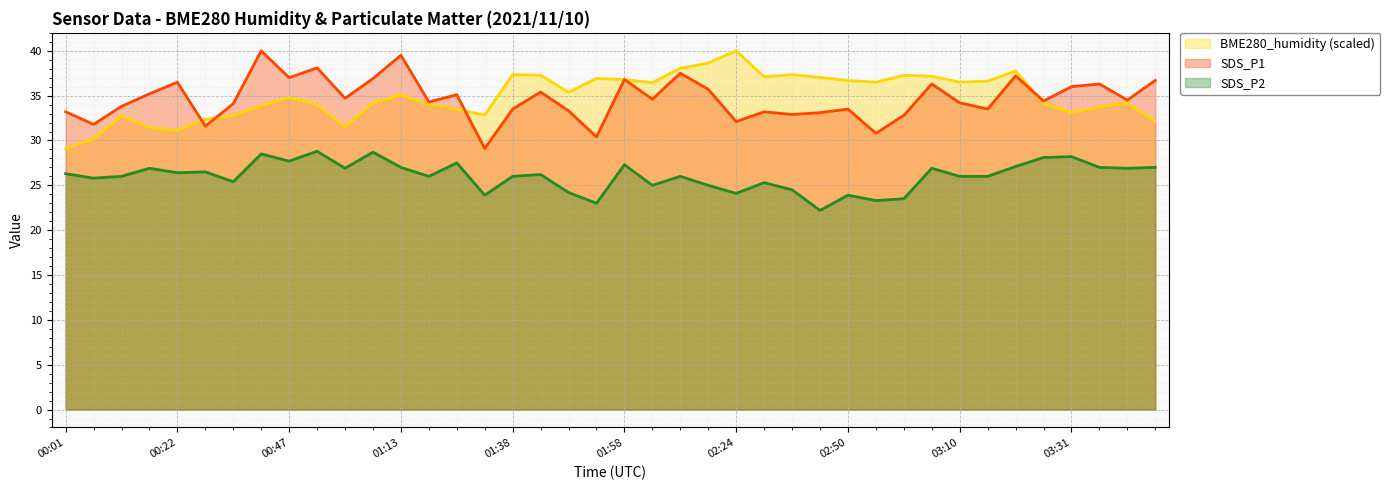

True or false: SDS_P2 and BME280_humidity intersect in this chart.

False